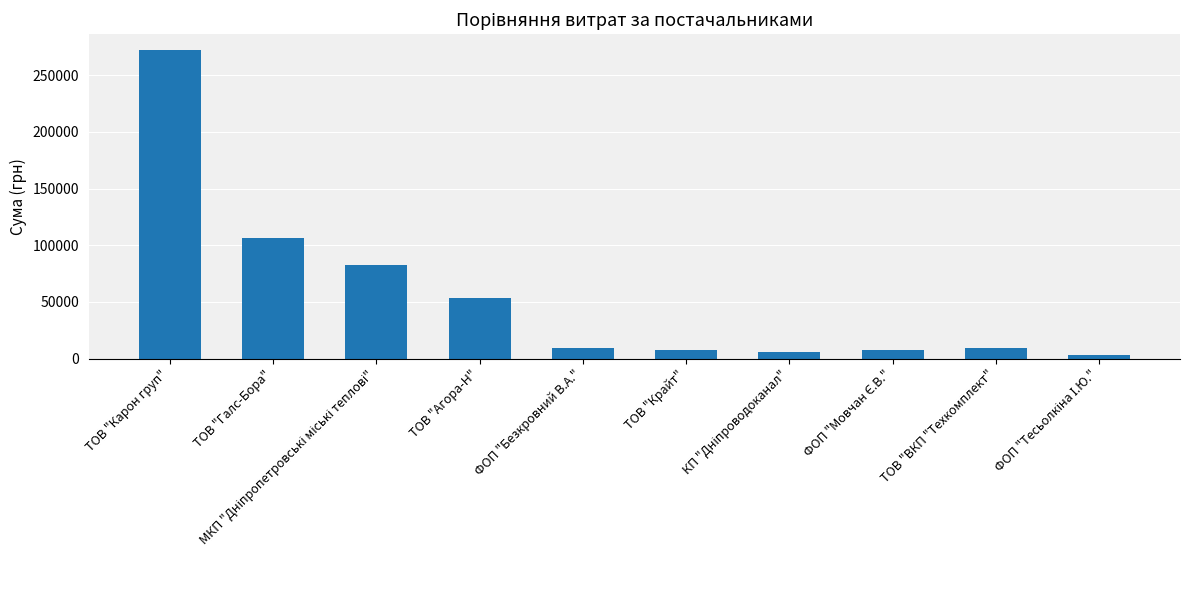

What is the difference between the maximum and second lowest values?

266313.2